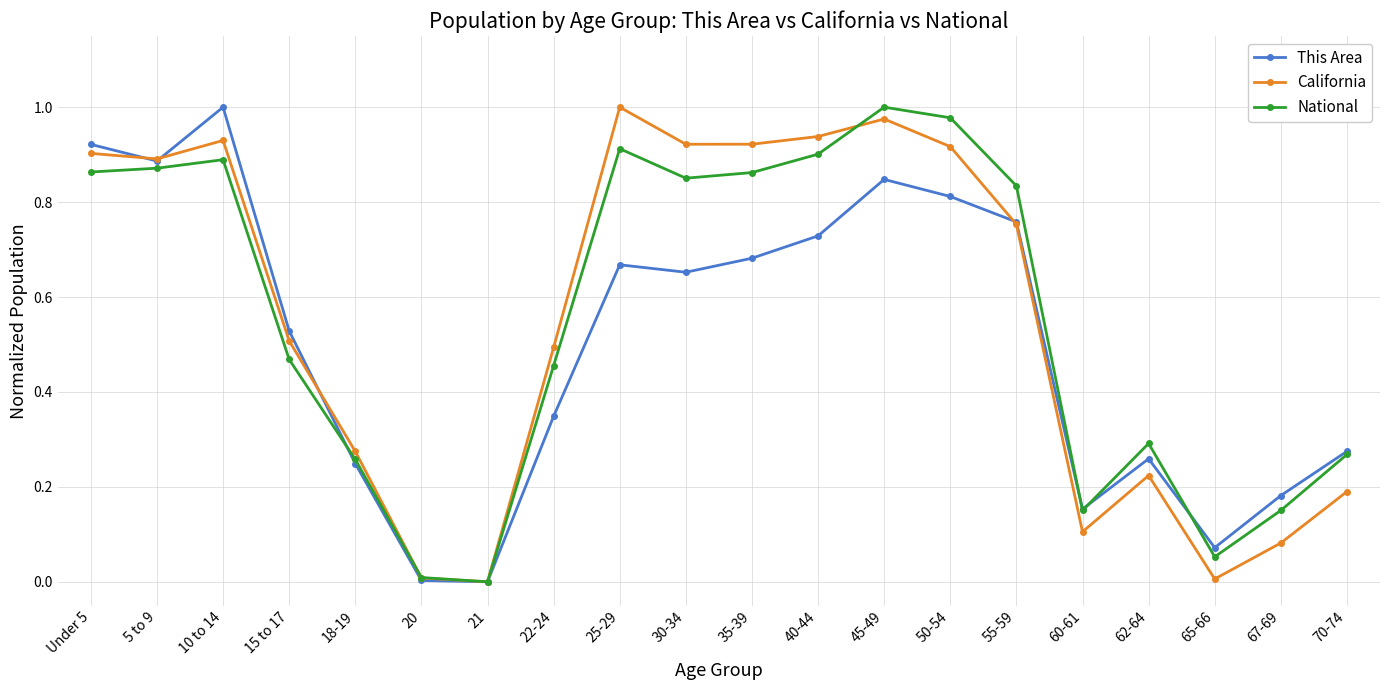

True or false: National has a value of 0.5 at 62-64.

False